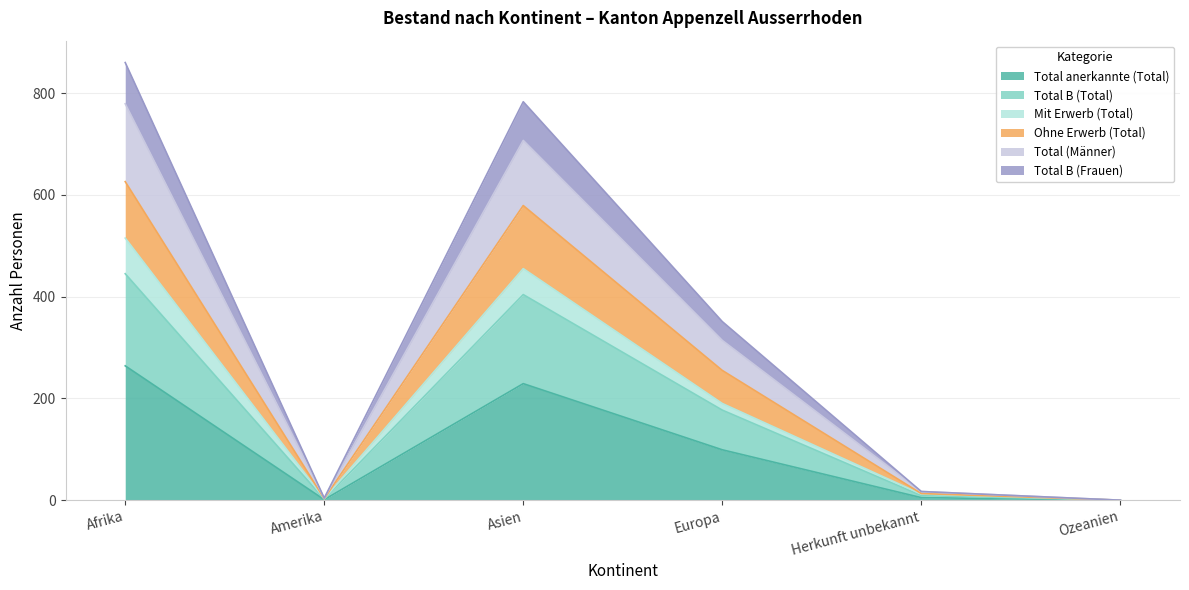

What is the label of the 5th point from the right?

Amerika